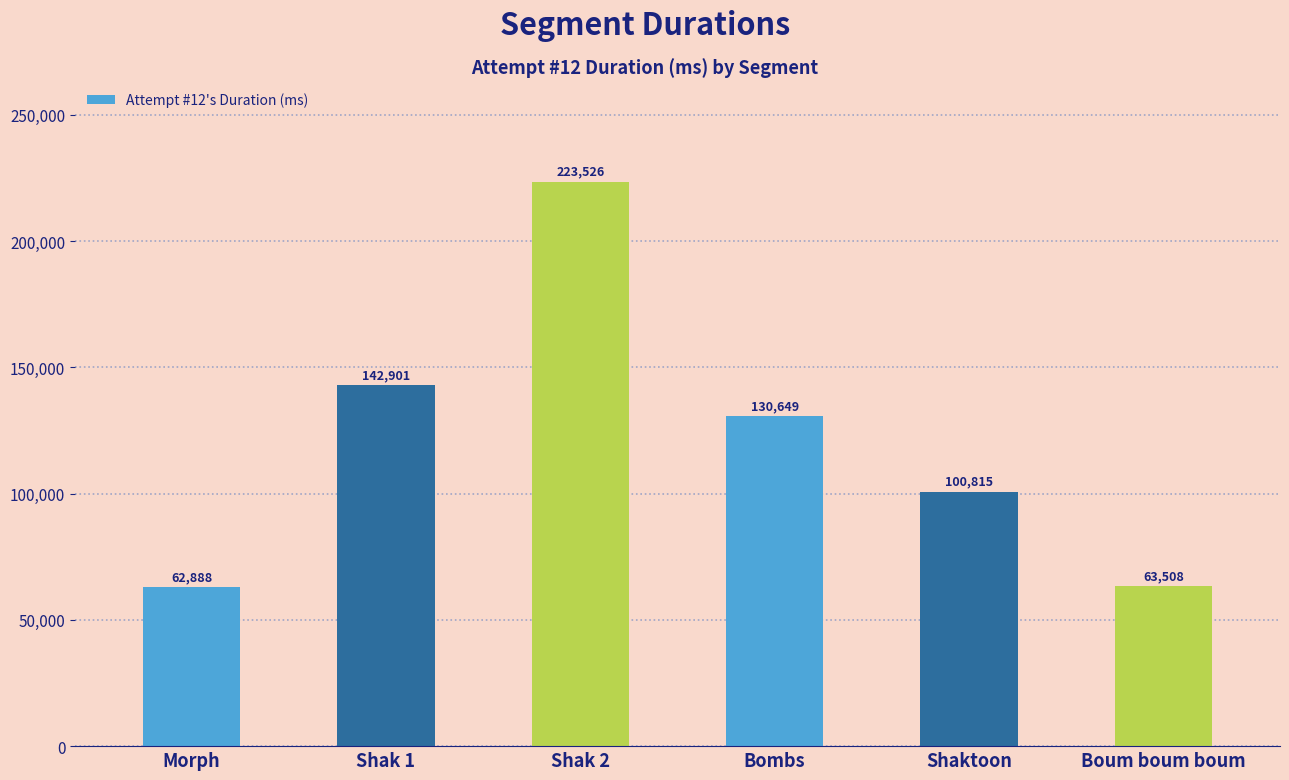

The value at Shak 1 is 142901. True or false?

True